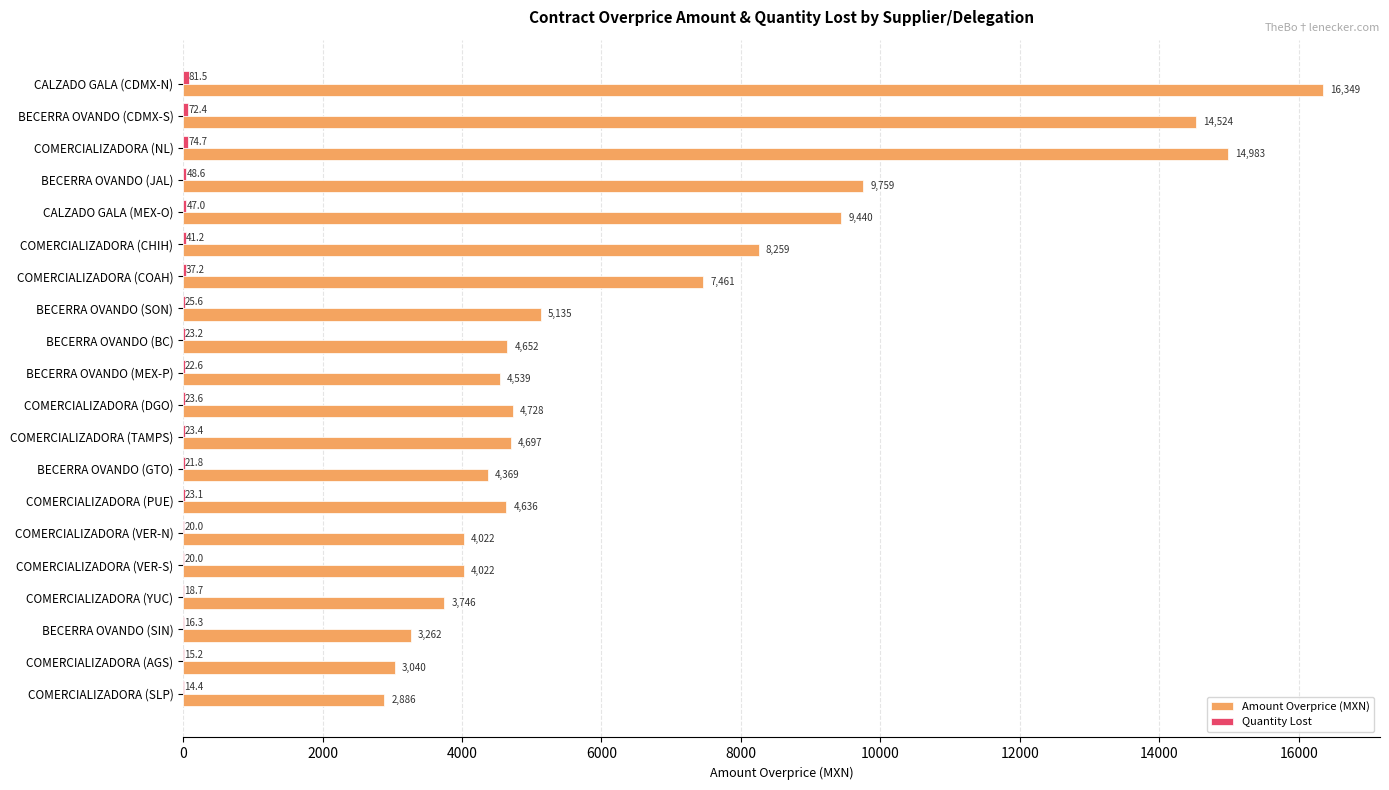

Which label corresponds to the largest value in the chart?

CALZADO GALA (CDMX-N)